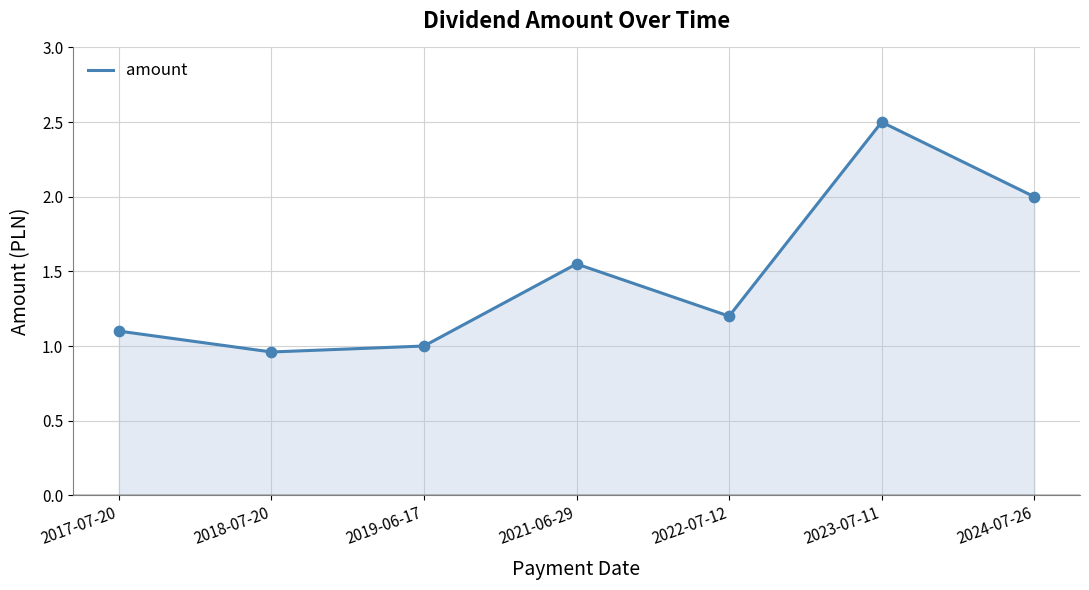

Which has a higher value, 2019-06-17 or 2017-07-20?

2017-07-20